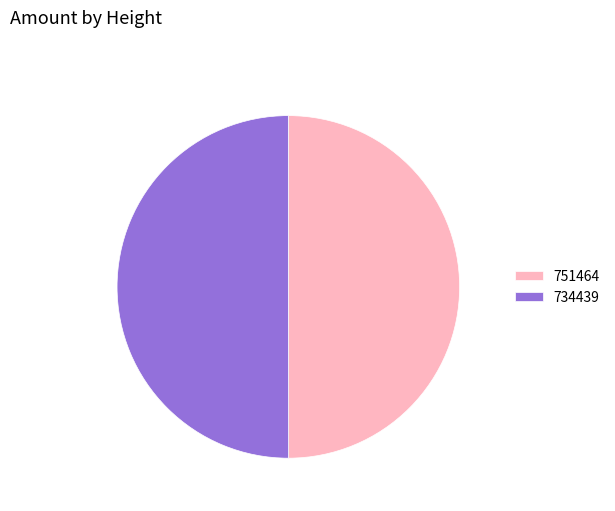

The 734439 slice represents 50% of the pie. True or false?

True